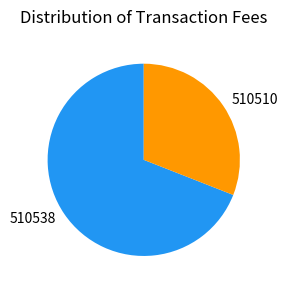

What is the majority slice?

510538